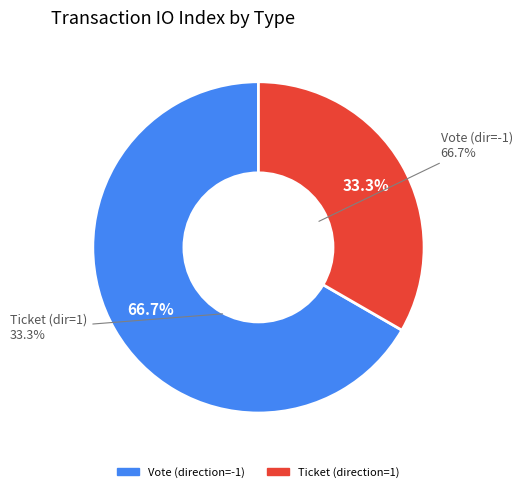

Is it true that Vote (direction=-1) is 86% of the pie?

False